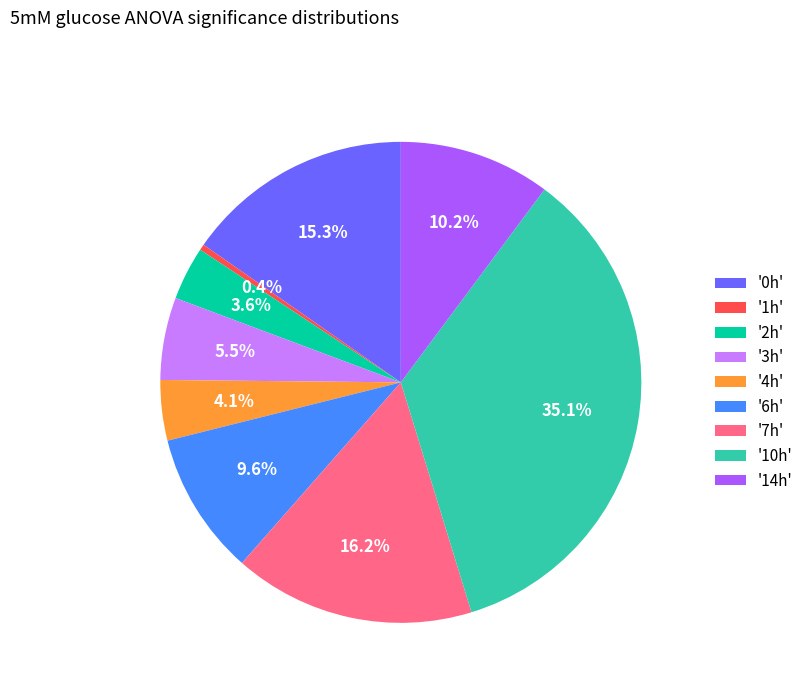

What is the smallest slice in the pie chart?

'1h'